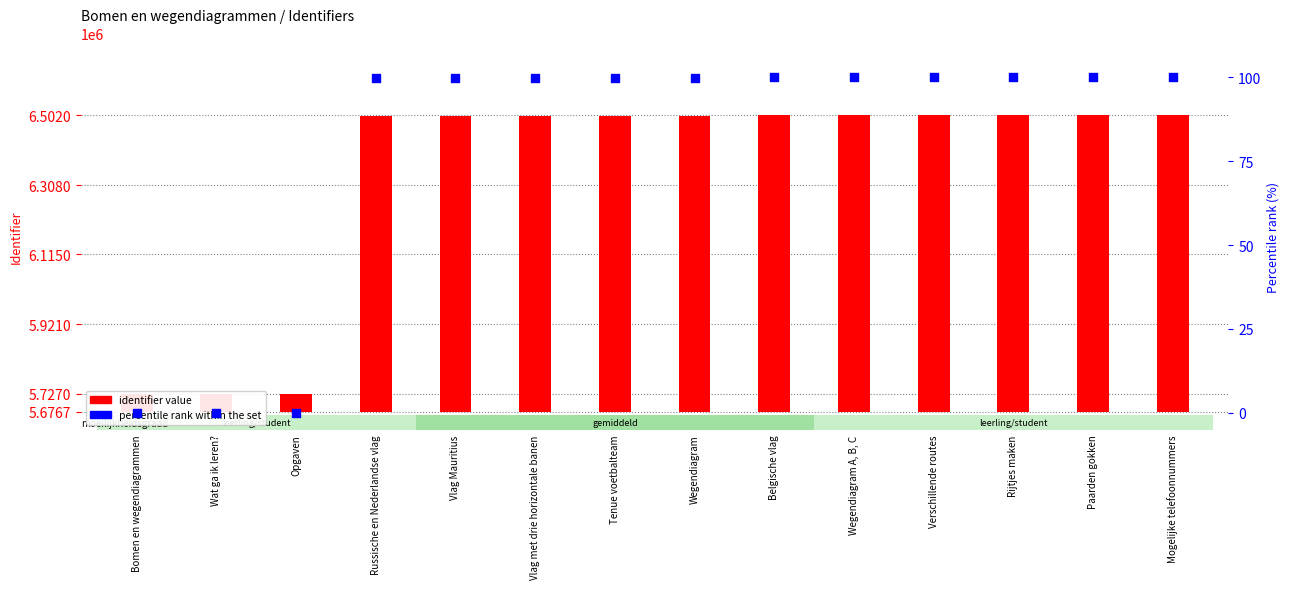

Which series contains the highest Y value?

identifier value